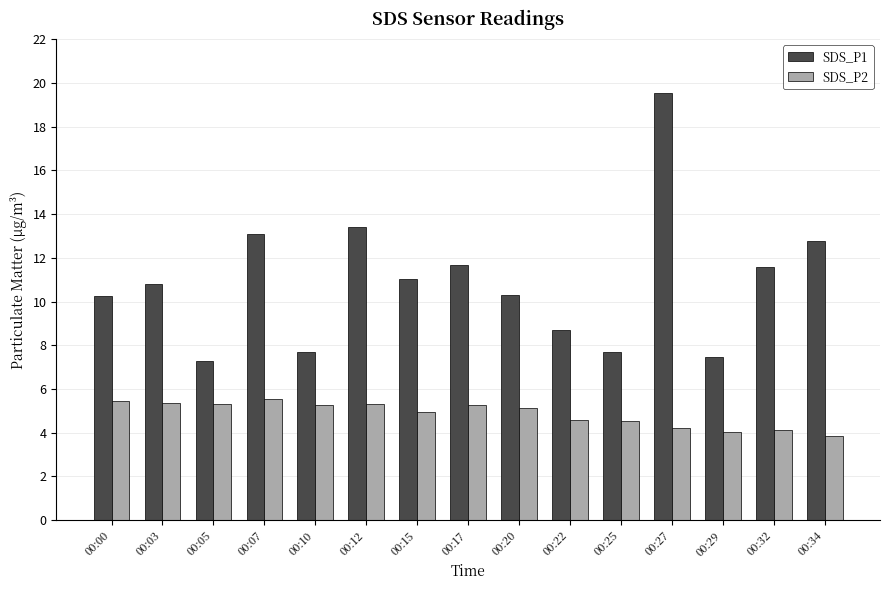

What is the sum of the SDS_P2 values at 00:07 and 00:27?

9.8